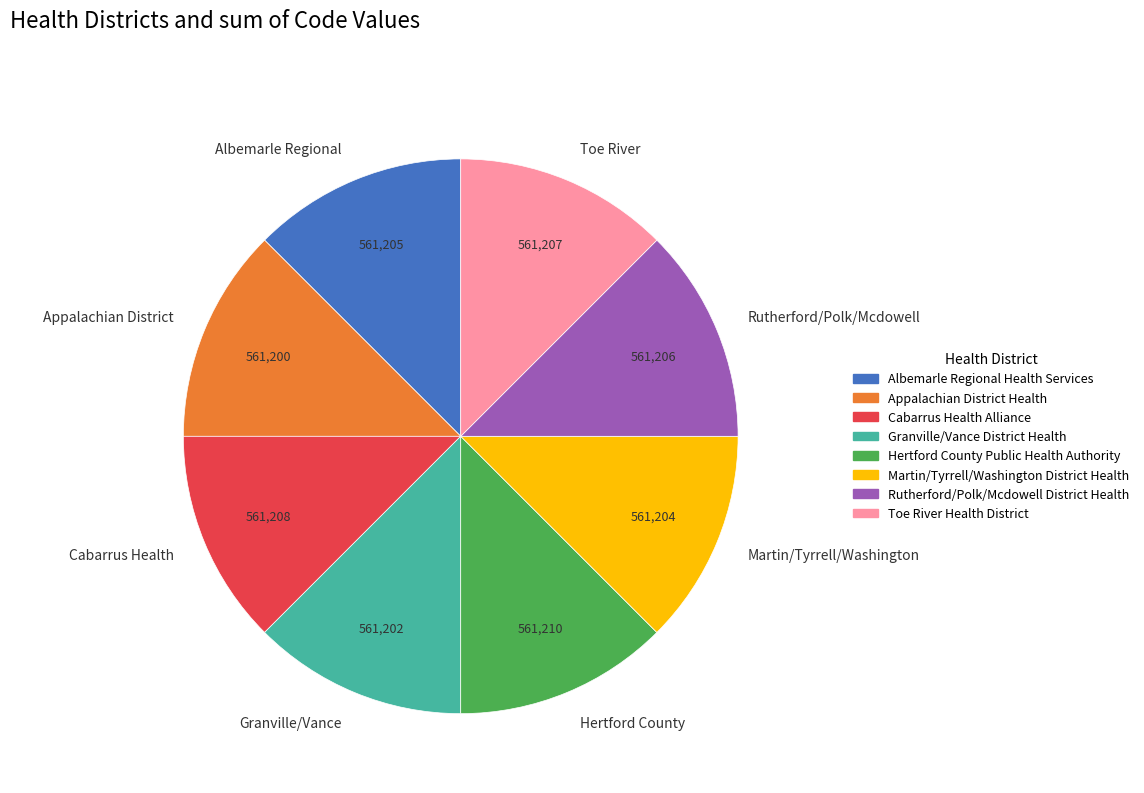

Does any single category account for the majority?

No